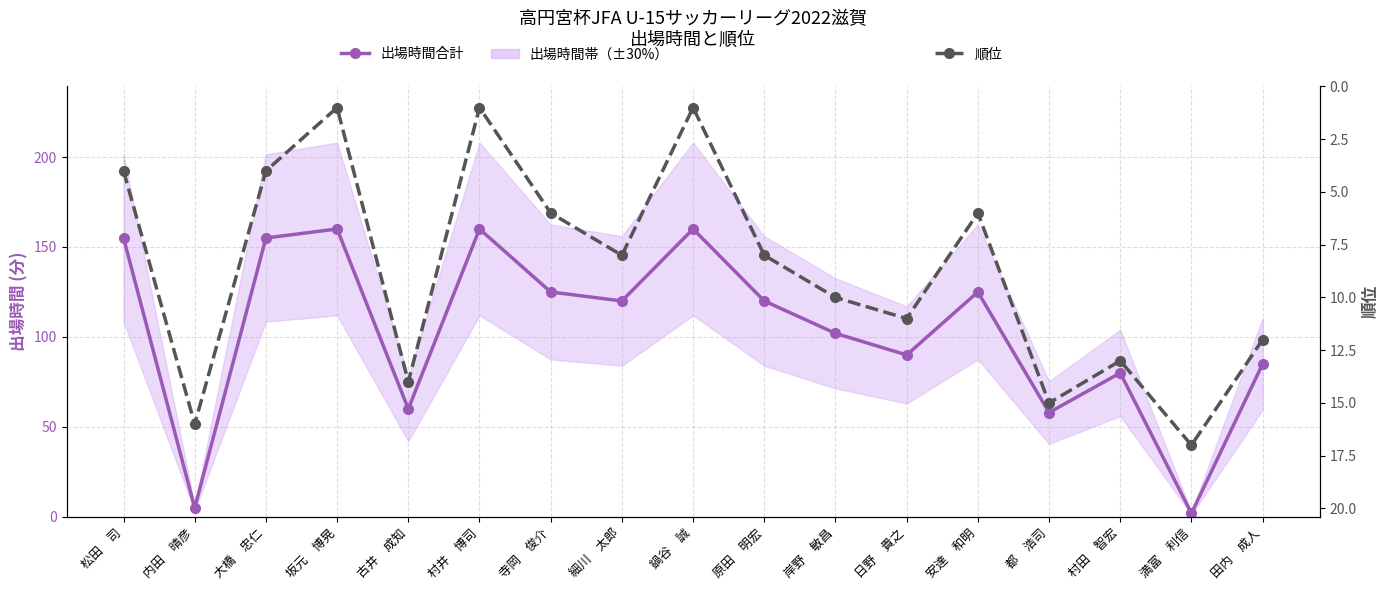

At which label does 順位 first exceed 8?

内田　晴彦